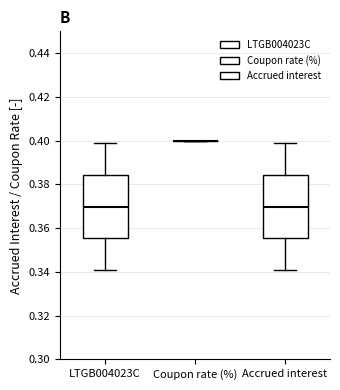

Reading left to right, transcribe this box plot: for each box, give where its median line is, the range the box spans, and where its two whiskers end, as read against the y-axis. The values are not printed on the chart, so give them approximately, as read against the axis.

LTGB004023C: median 0.370, box 0.356 to 0.384, whiskers 0.340 to 0.398
Coupon rate (%): box collapsed to a line at 0.400, whiskers 0.400 to 0.400
Accrued interest: median 0.370, box 0.356 to 0.384, whiskers 0.340 to 0.398